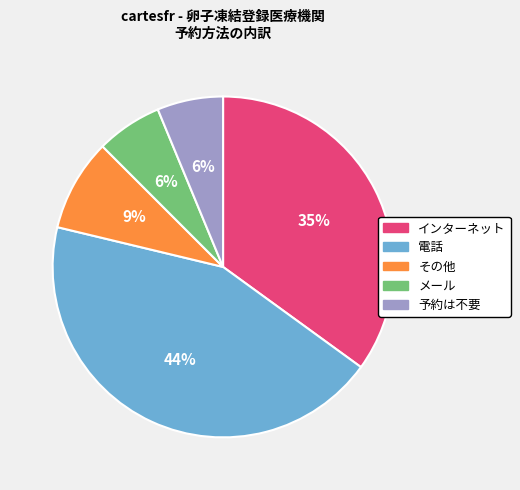

What percentage is the その他 slice, to the nearest percent?

9%